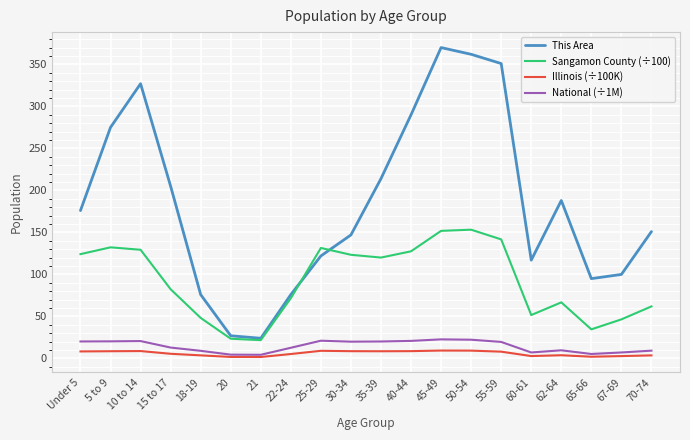

Which series ends up on top after the final intersection of Sangamon County (÷100) and This Area?

This Area